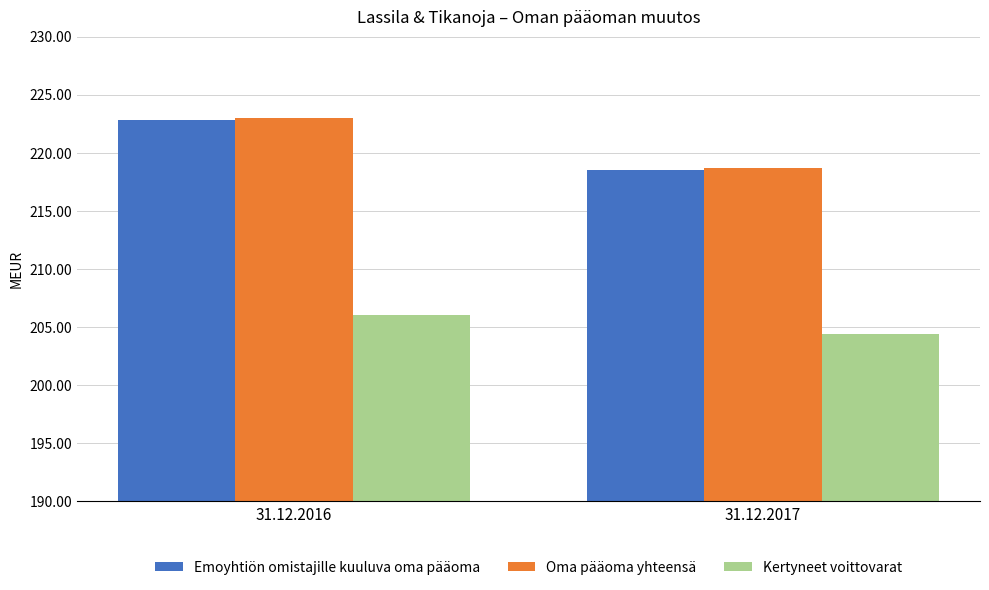

What is the average value of the Kertyneet voittovarat series?

205.2